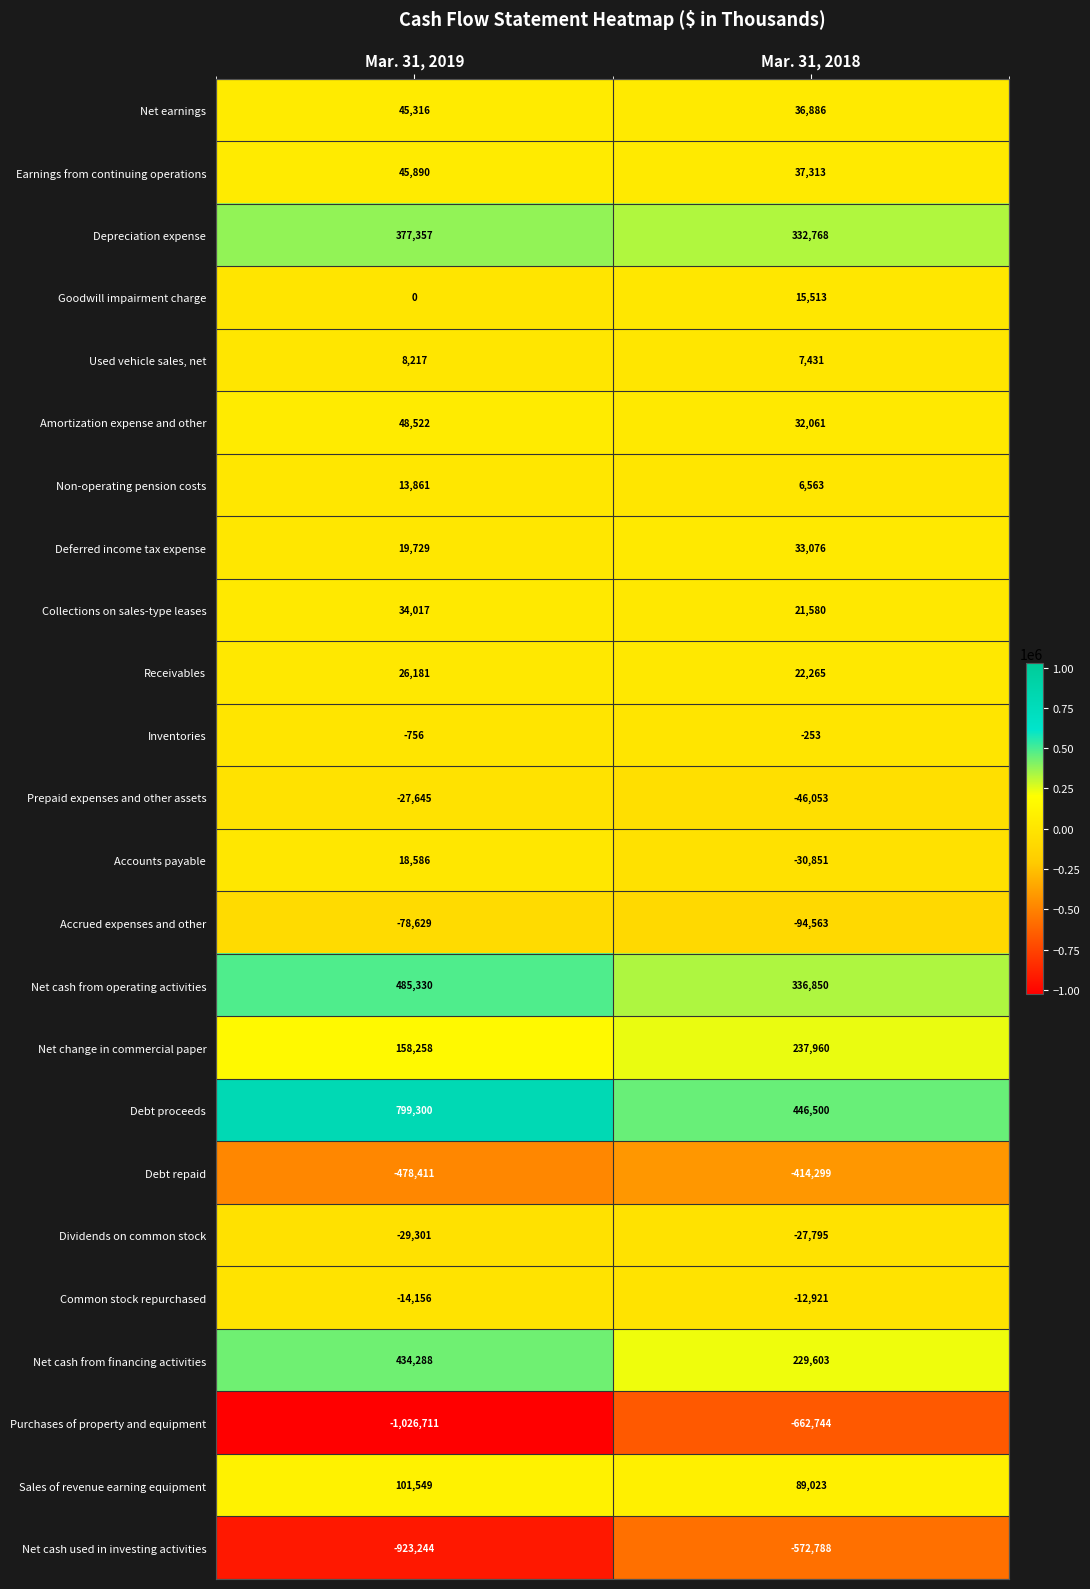

Which series has the largest total across all categories?

Debt proceeds